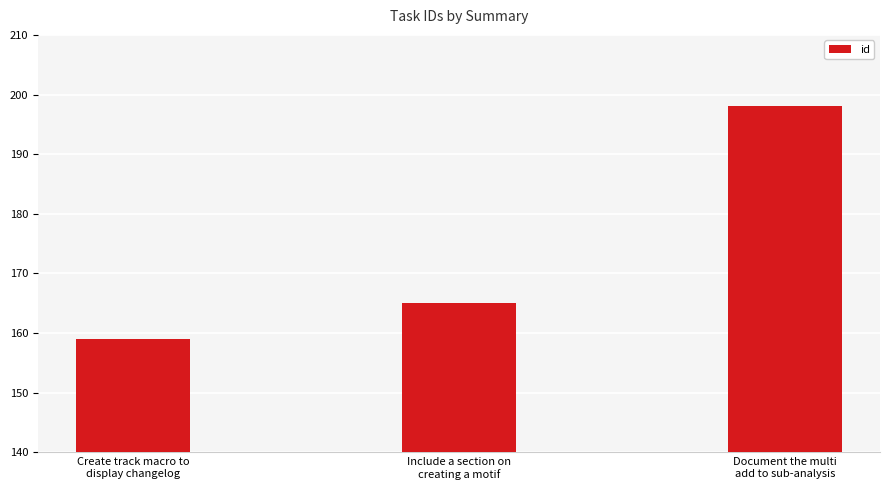

How many series are shown in this chart?

1